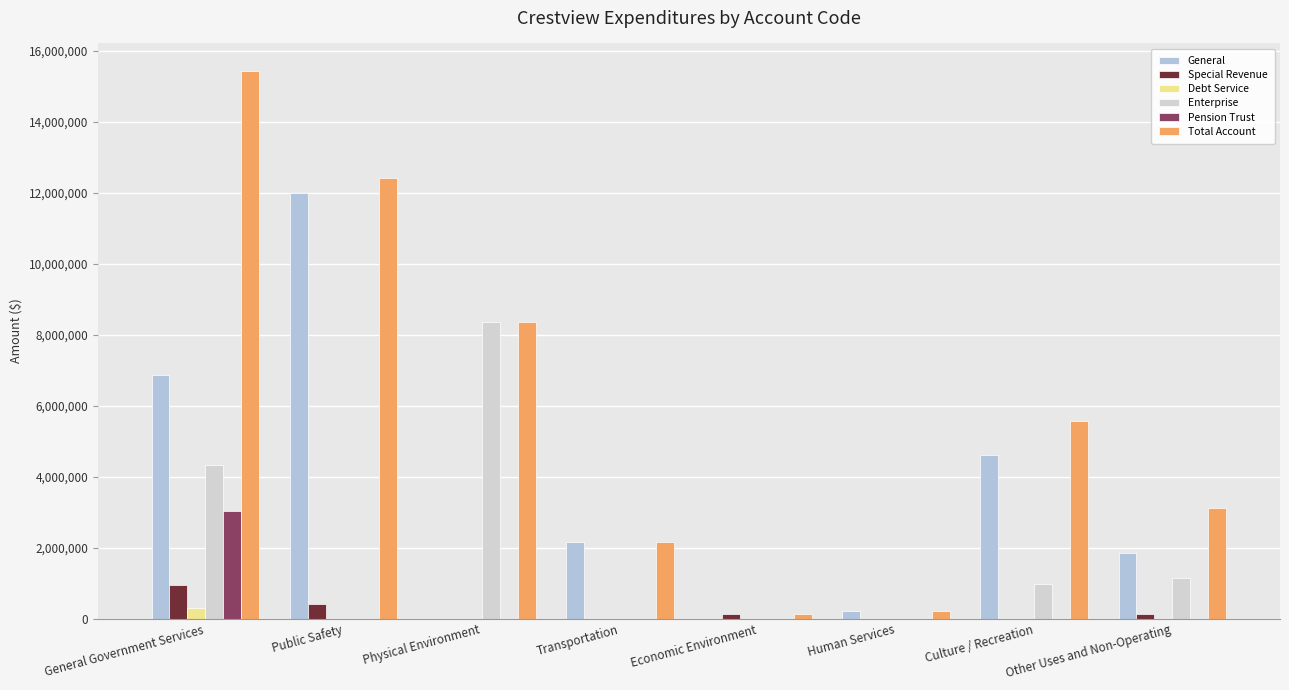

How many groups of bars are there?

8